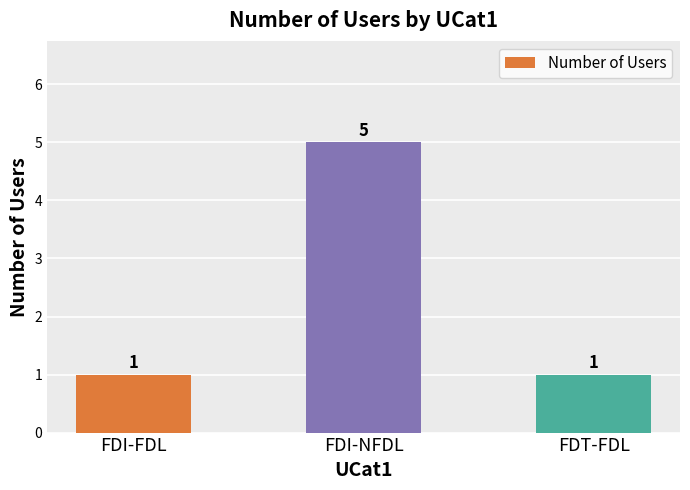

Reading left to right, what are all the values shown in this chart?

FDI-FDL=1	FDI-NFDL=5	FDT-FDL=1